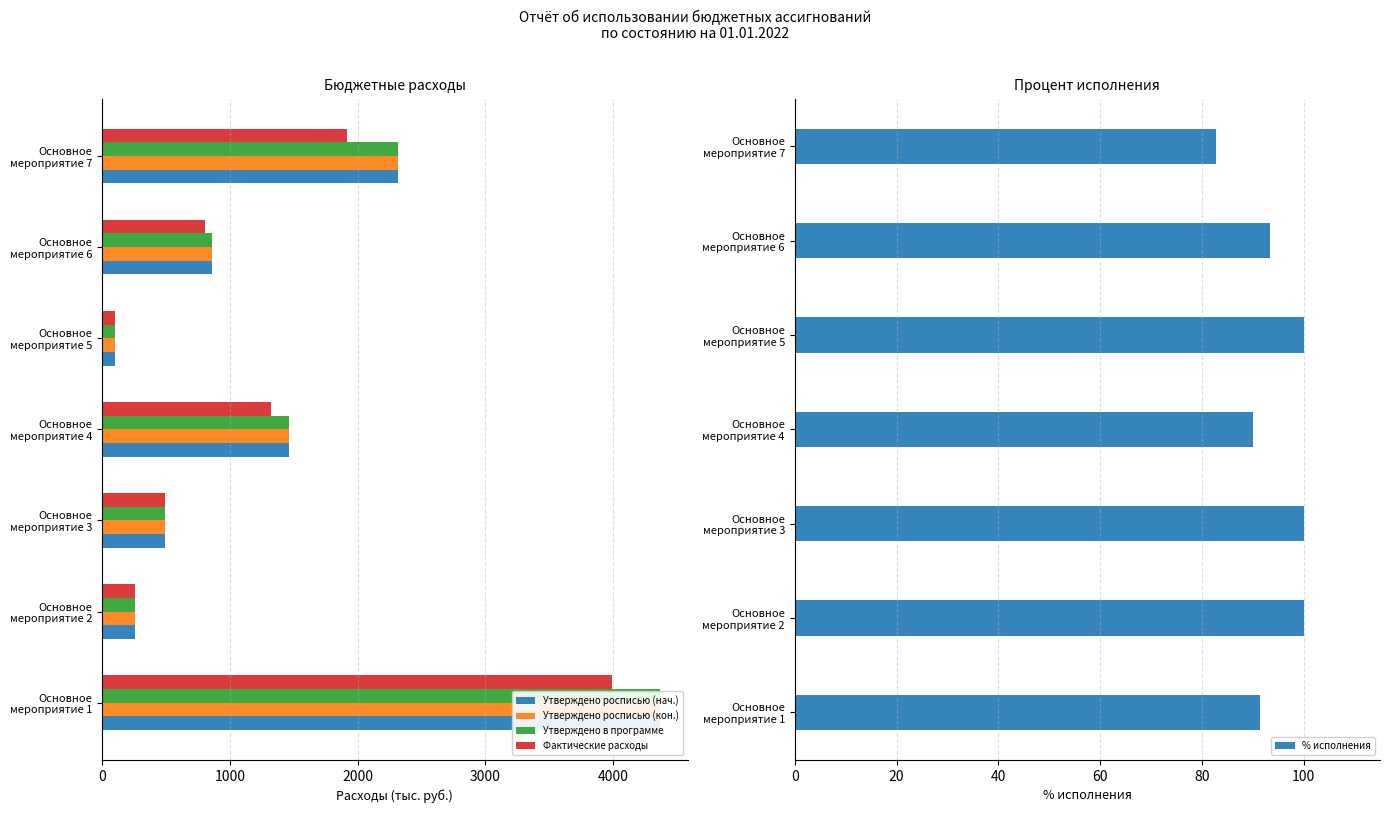

How many bars are there in total?

35